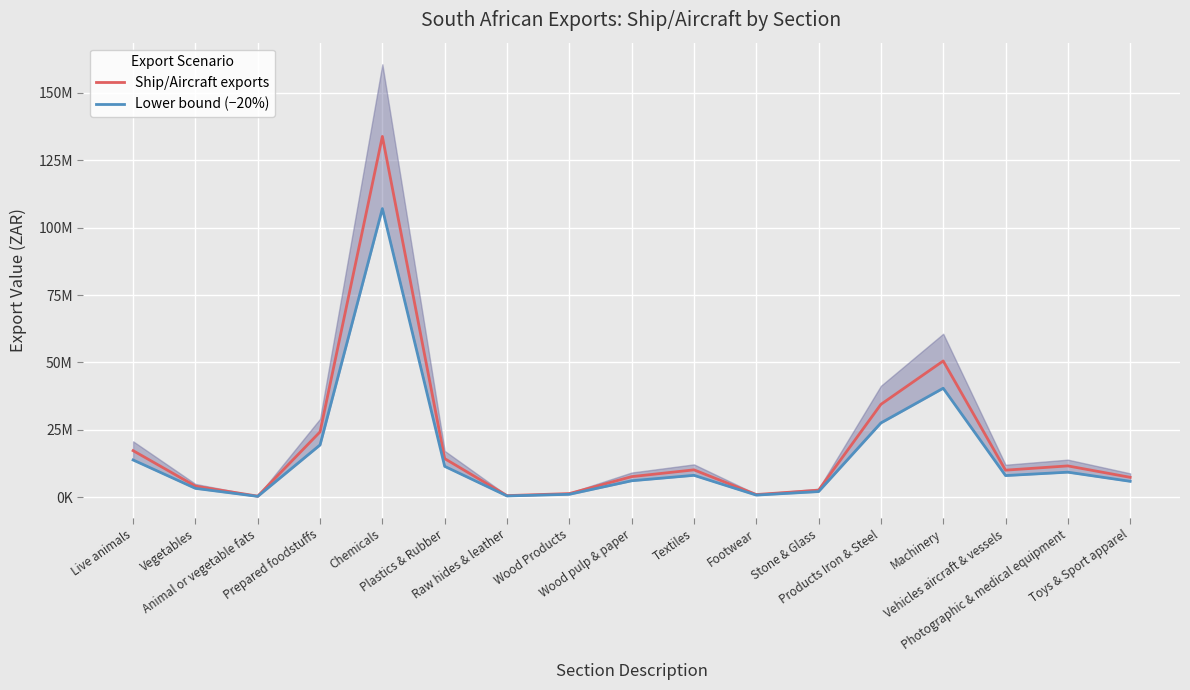

Where is Lower bound (−20%) nearest to the value 53699518?

Machinery